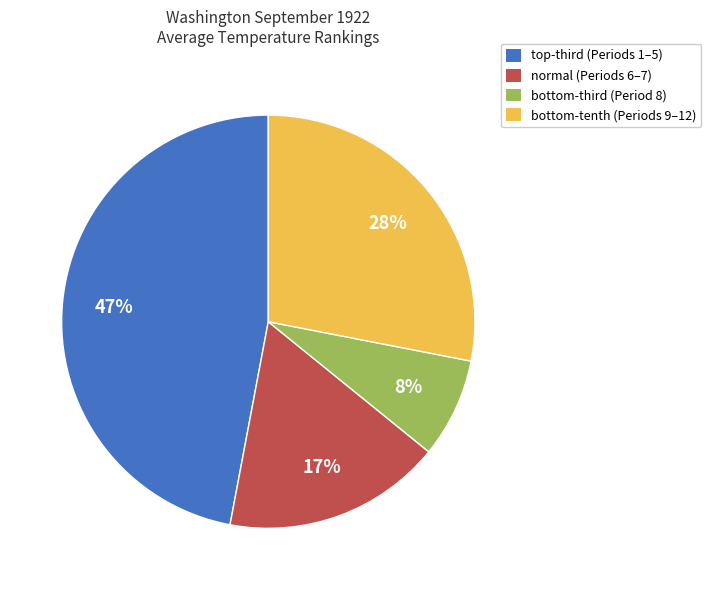

Does normal (Periods 6–7) represent more than half of the total?

No